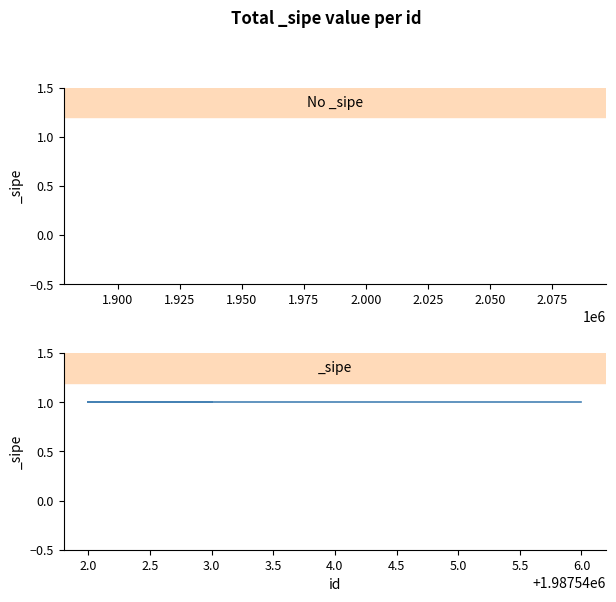

What is the maximum value shown in the chart?

1